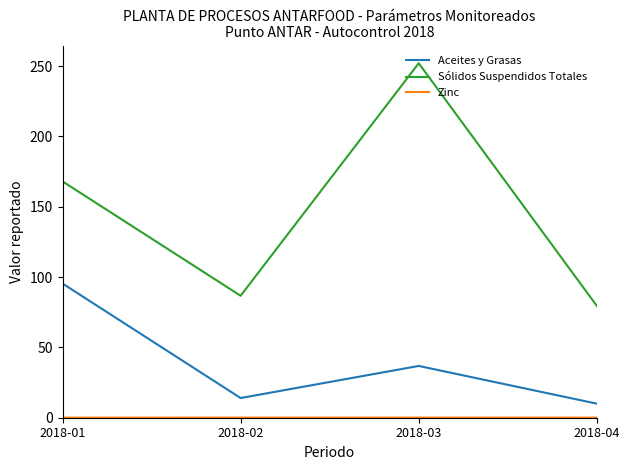

List the labels in order of Aceites y Grasas value, largest first.

2018-01, 2018-03, 2018-02, 2018-04